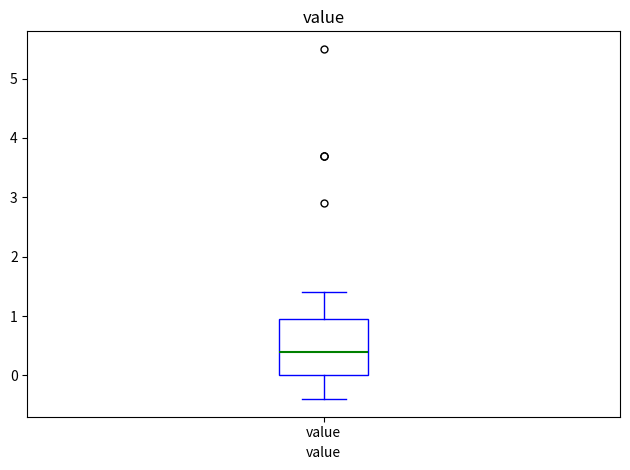

Transcribe this box plot: give where the median line is, the range the box spans, and where the two whiskers end, as read against the y-axis. The values are not printed on the chart, so give them approximately, as read against the axis.

median 0.4, box 0.0 to 1.0, whiskers -0.4 to 1.4